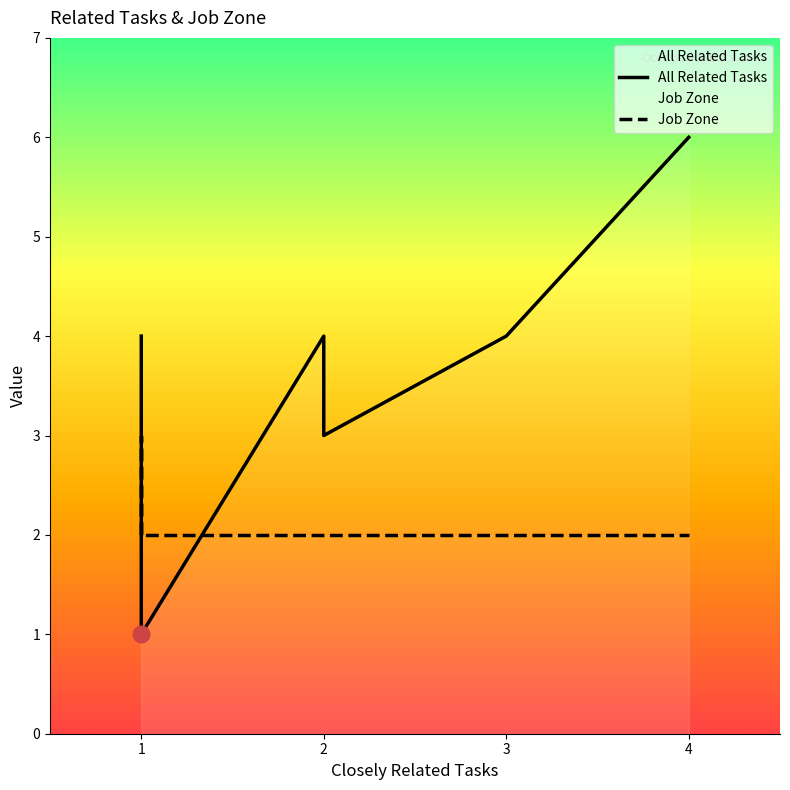

Rank the series by their maximum value, from highest to lowest.

All Related Tasks, Job Zone